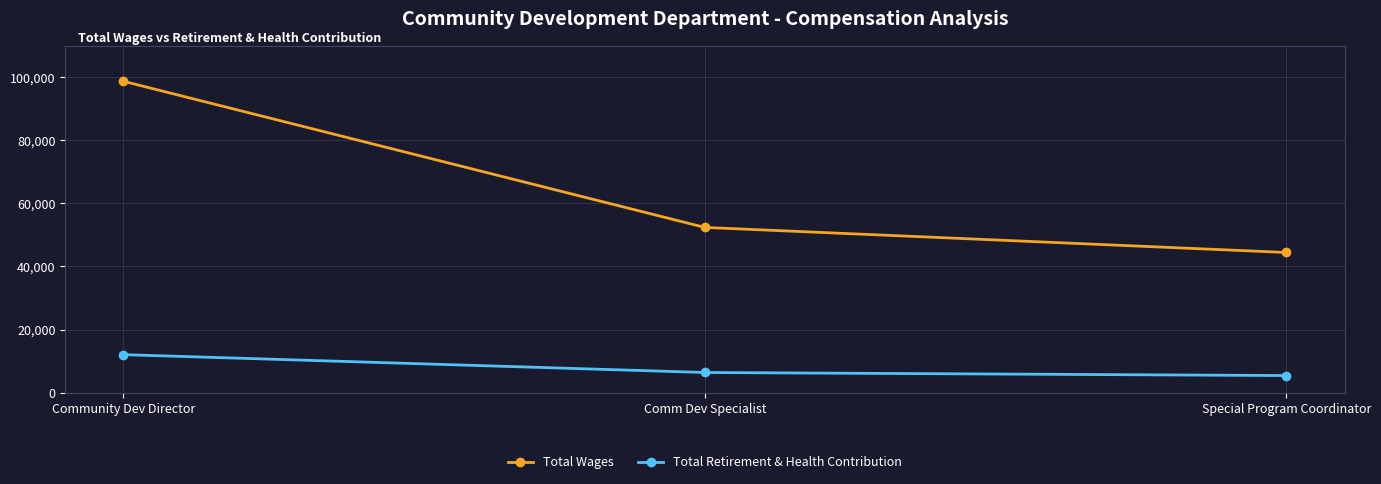

What are all the series names shown in the legend?

Total Wages, Total Retirement & Health Contribution